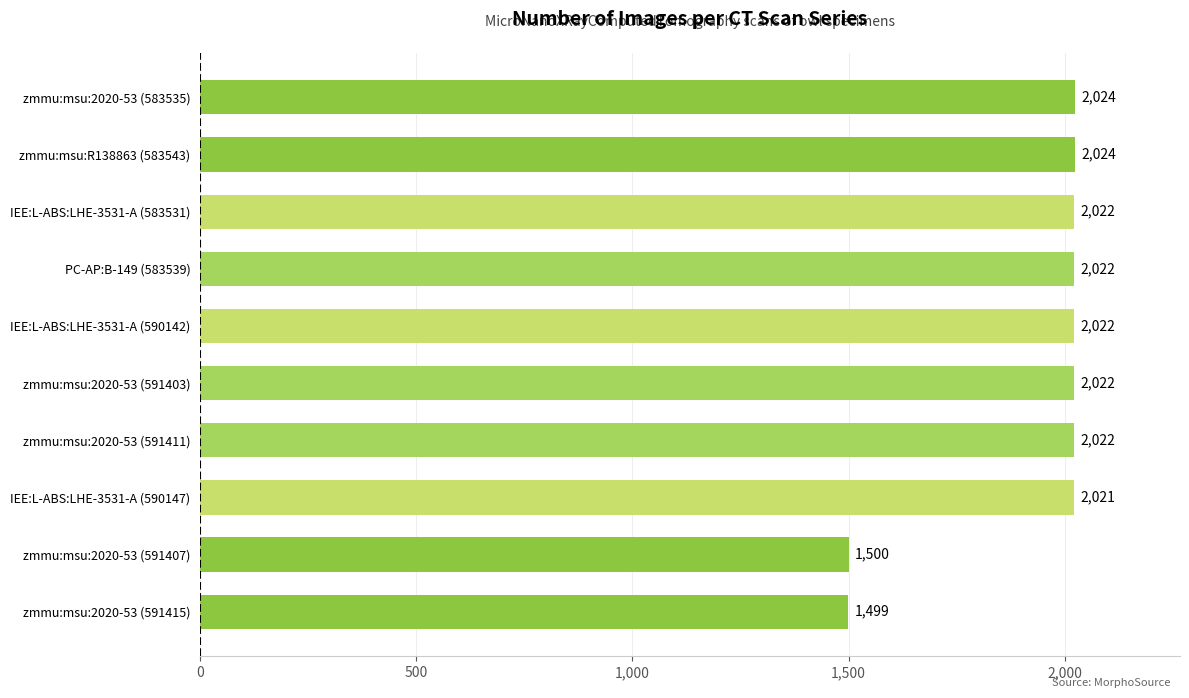

Is it true that the value at zmmu:msu:2020-53 (591411) is 2022?

True